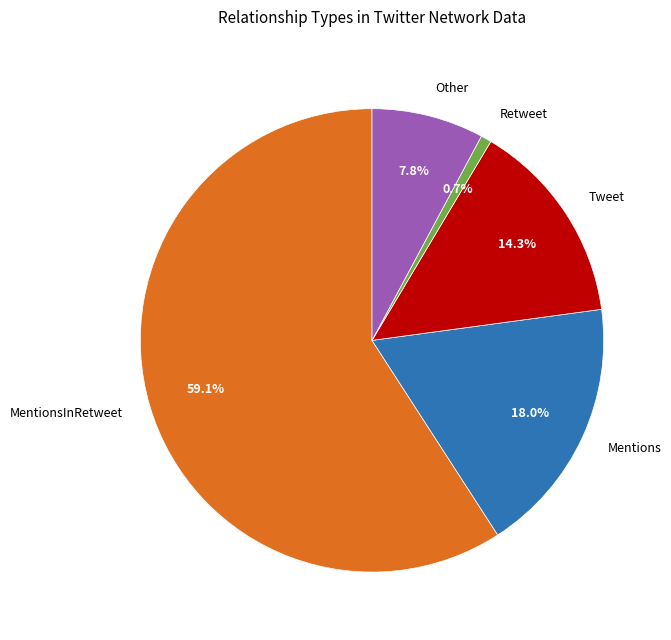

Do Tweet and Mentions together represent more than half of the pie?

No